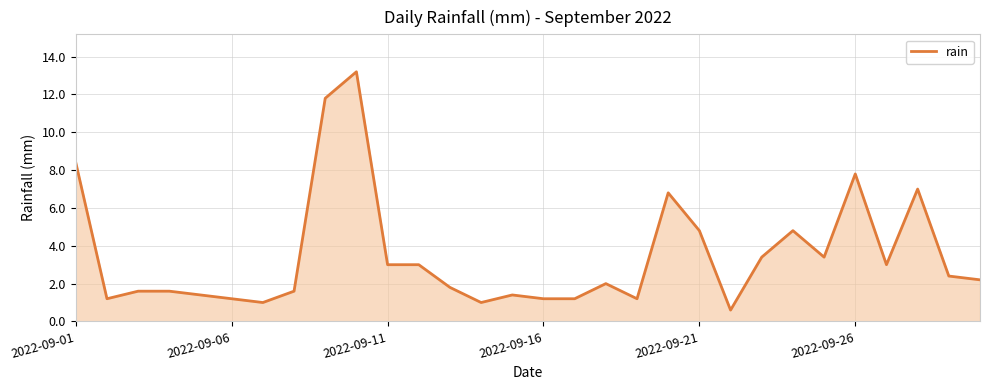

Reading left to right, transcribe all the data shown in this chart.

8.4	1.2	1.6	1.6	1.4	1.2	1.0	1.6	11.8	13.2	3.0	3.0	1.8	1.0	1.4	1.2	1.2	2.0	1.2	6.8	4.8	0.6	3.4	4.8	3.4	7.8	3.0	7.0	2.4	2.2